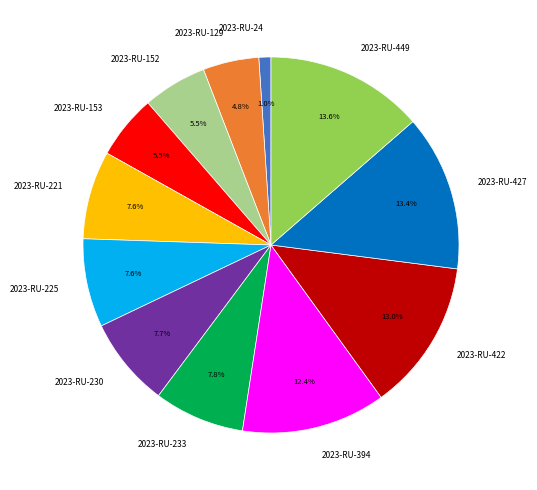

True or false: 2023-RU-427 accounts for 13% of the total.

True